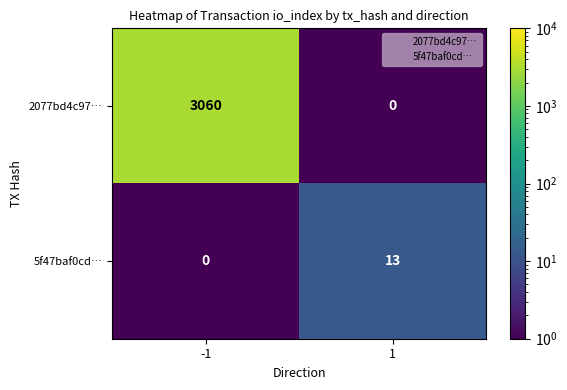

How many series are shown in this chart?

2